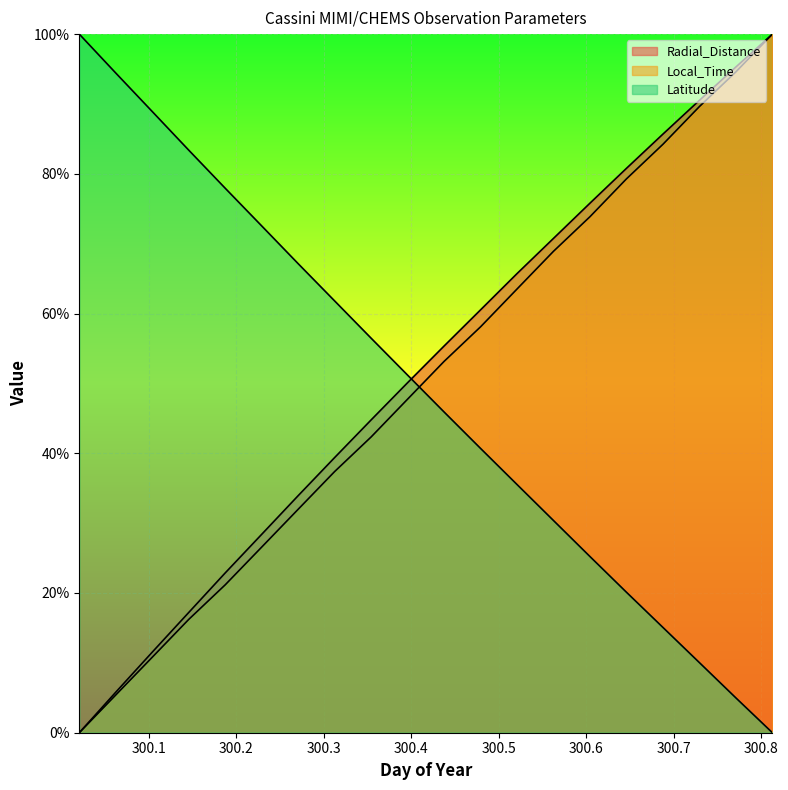

Which series has the widest spread of values?

Radial_Distance